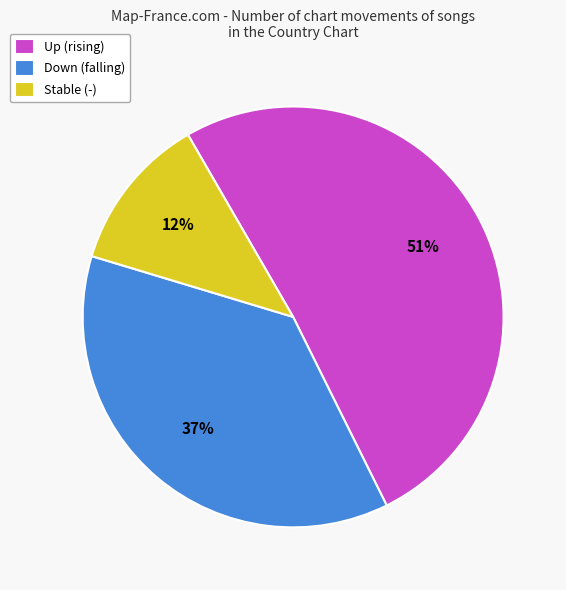

Between Down (falling) and Up (rising), which is larger?

Up (rising)